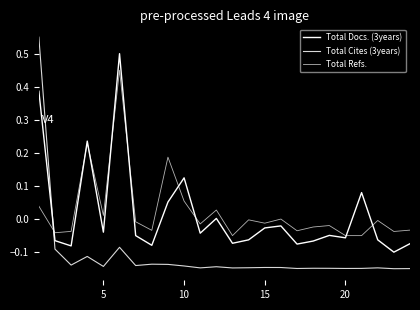

Which series ends up on top after the final intersection of Total Refs. and Total Cites (3years)?

Total Refs.